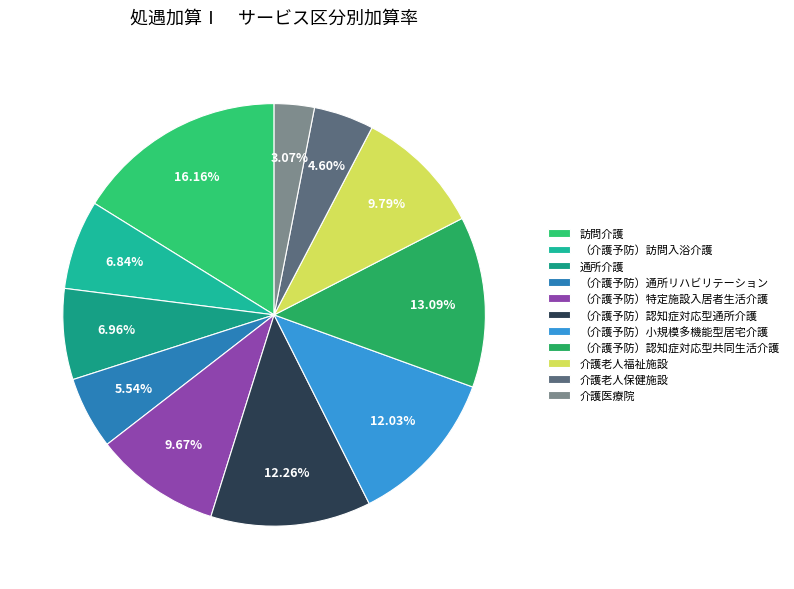

Which has a higher value, 介護老人福祉施設 or （介護予防）特定施設入居者生活介護?

介護老人福祉施設